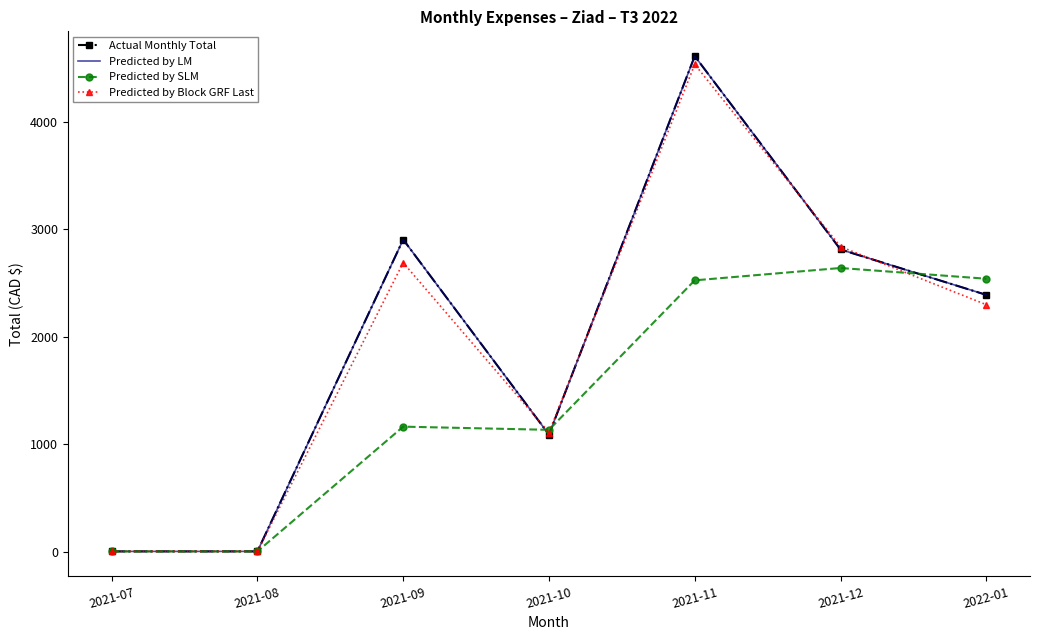

Is the value of Predicted by Block GRF Last at 2021-09 greater than the value of Predicted by SLM at 2021-10?

Yes